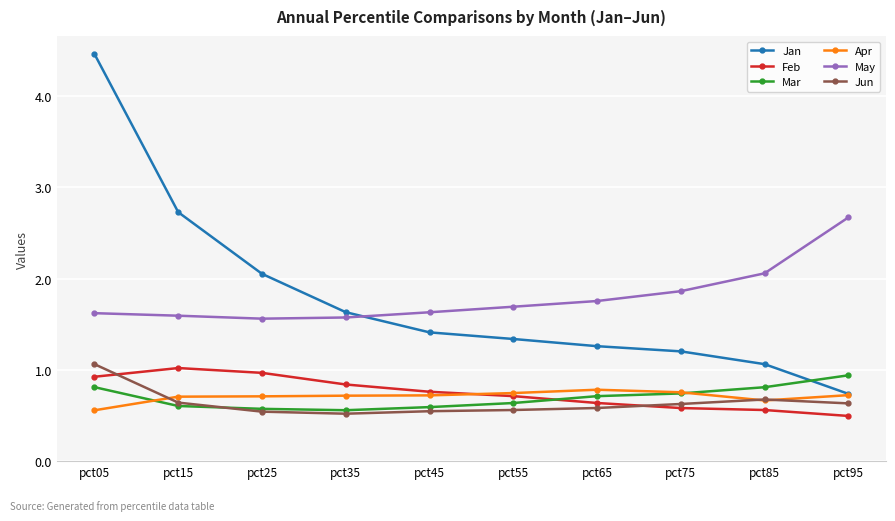

What is the approximate value of Mar at pct55?

0.6